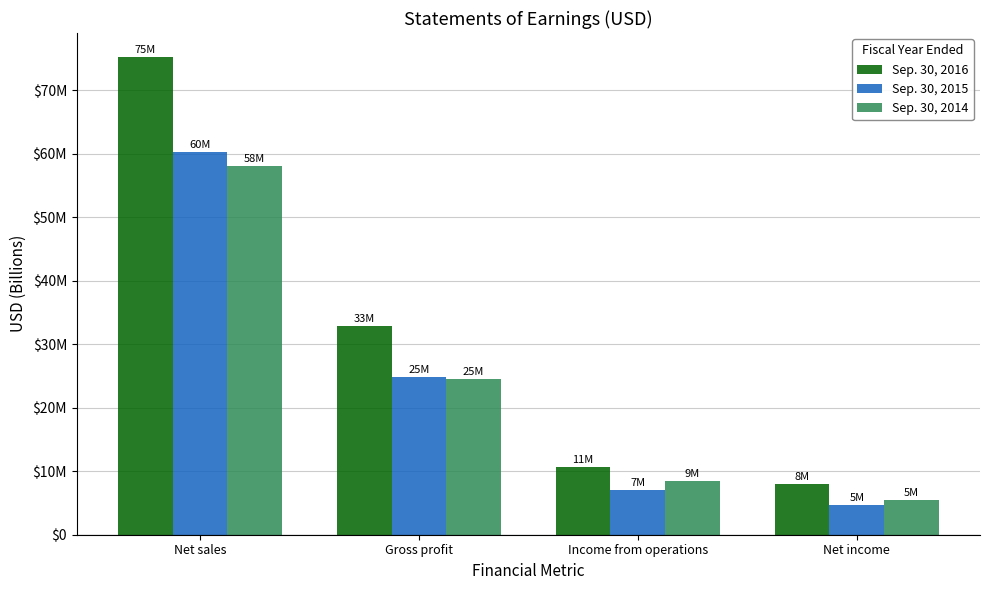

Does the chart contain any negative values?

No